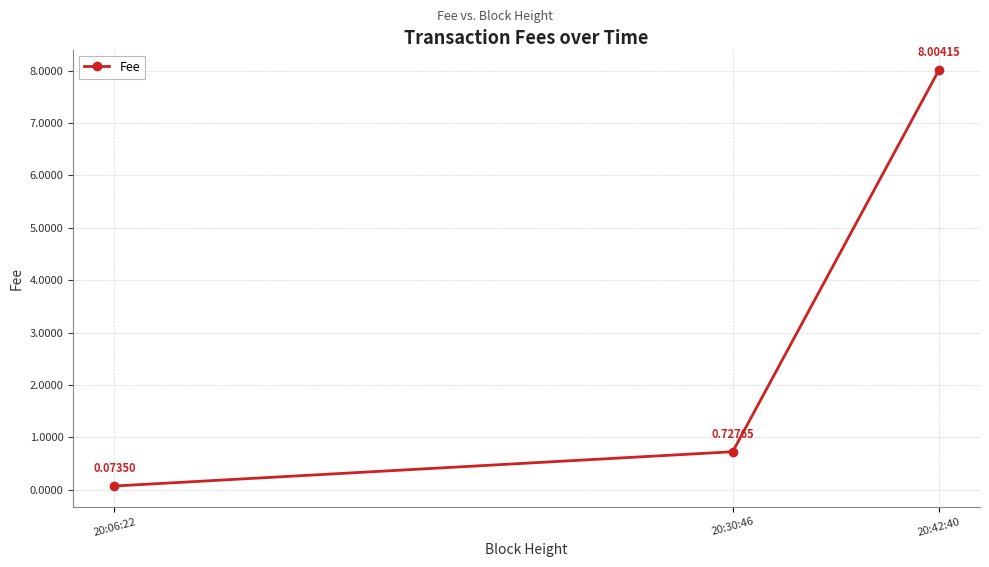

What is the greatest value displayed?

8.0